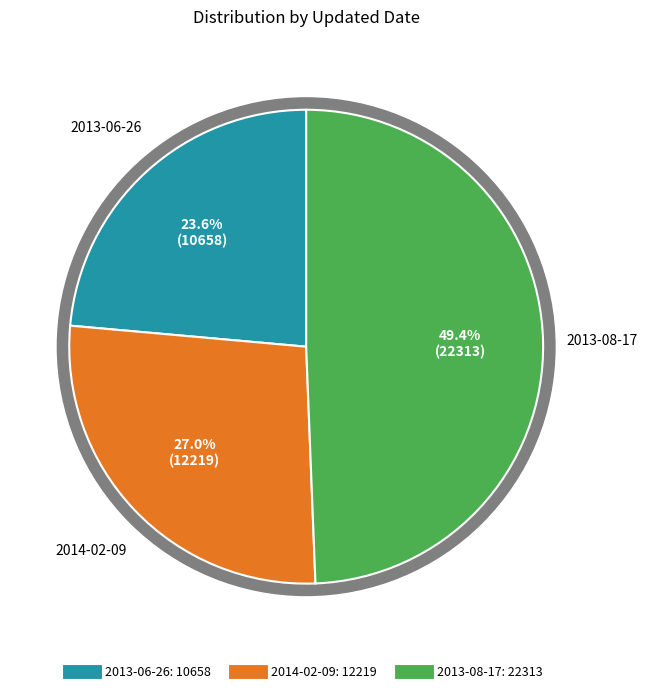

Between 2013-06-26 and 2013-08-17, which is larger?

2013-08-17